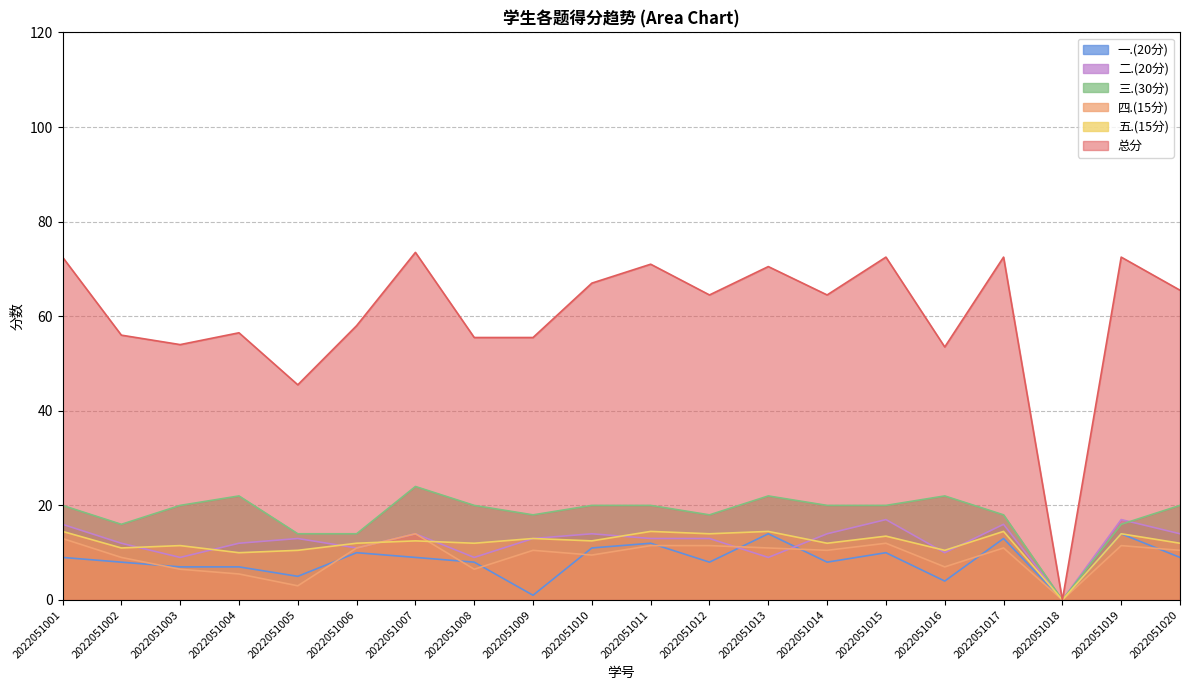

What is the value of the 三.(30分) point at the 17th from the left?

18.0